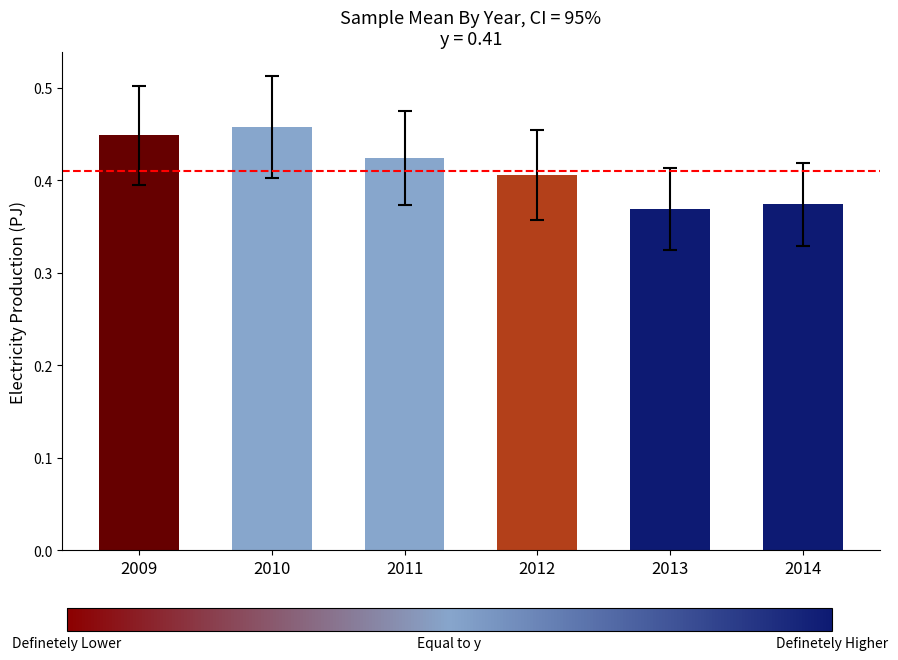

At which category does the chart reach its minimum across all series?

2013